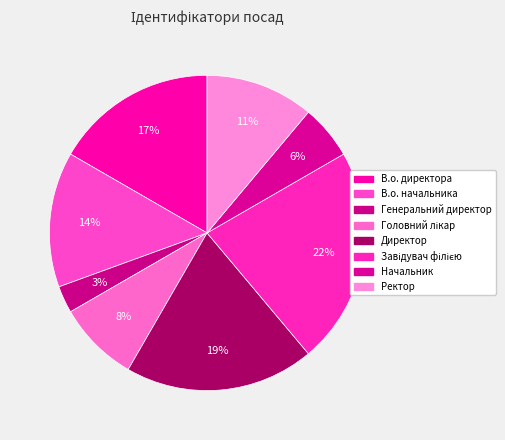

How many slices are in this pie chart?

8